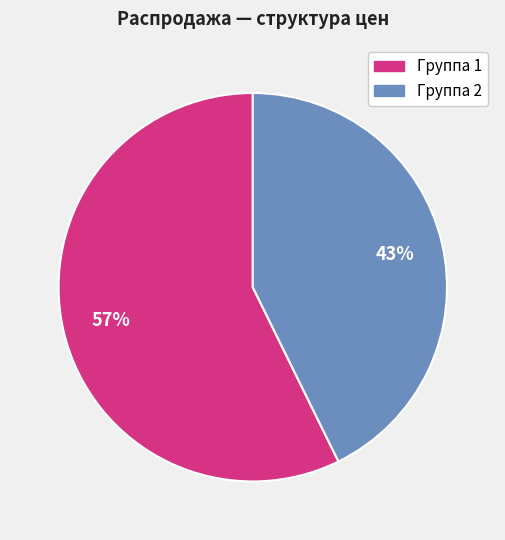

To the nearest percent, what is the average slice percentage?

50%